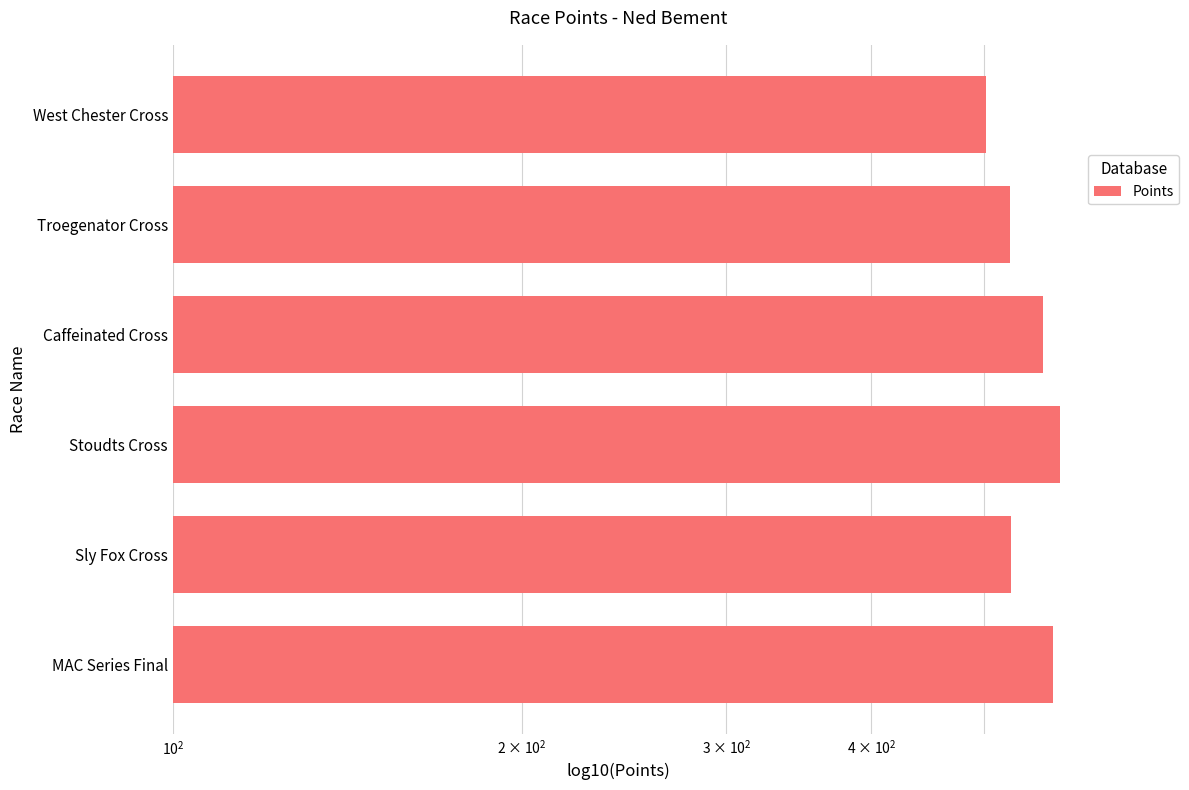

The value at Caffeinated Cross is 562.1. True or false?

True